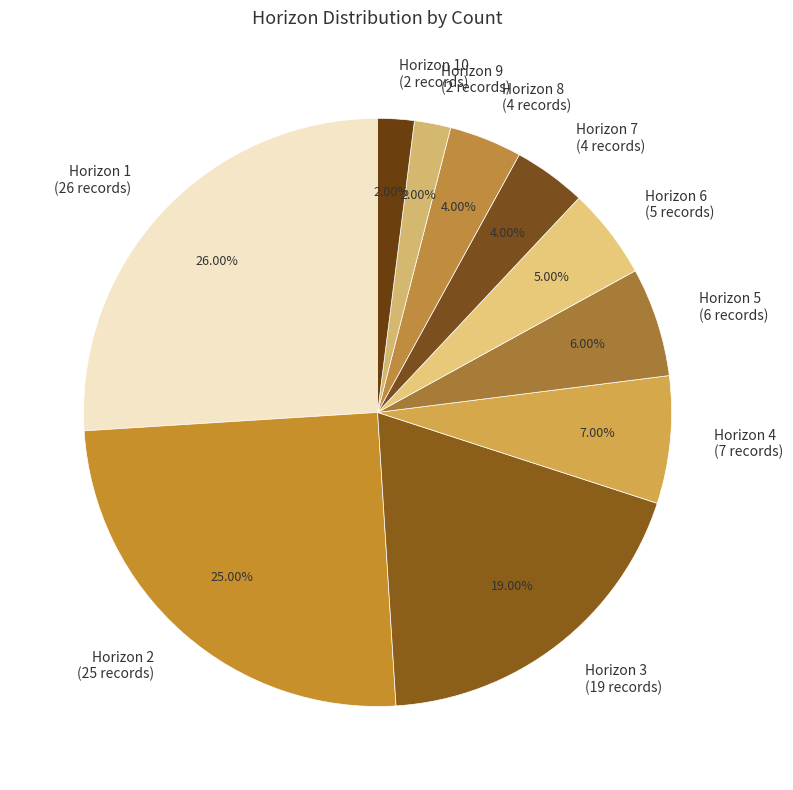

Is the sum of Horizon 3 and Horizon 5 greater than half?

No